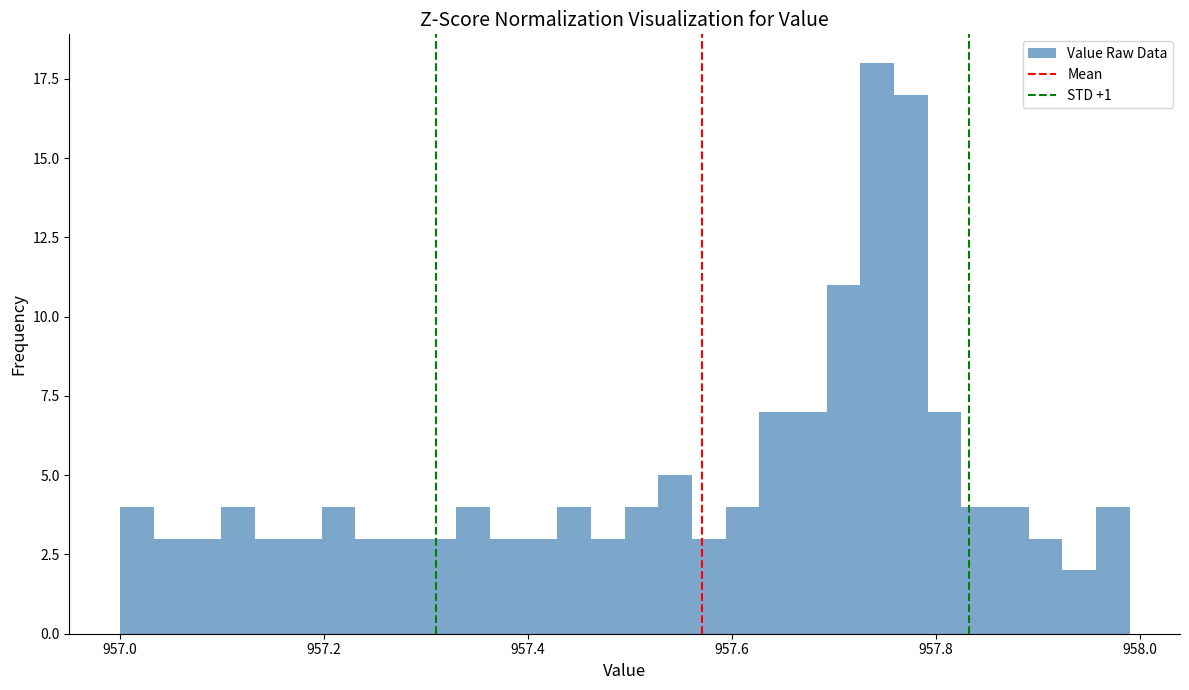

Read against the x-axis, roughly where is the centre of the tallest bar?

957.74